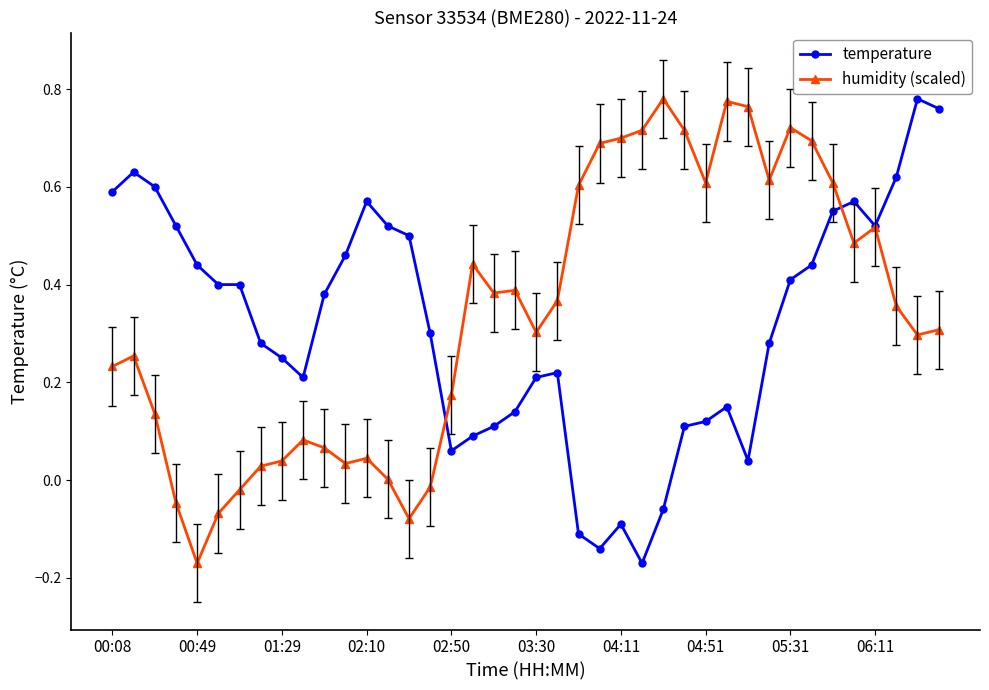

What is the difference between the second highest and minimum values in the humidity (scaled) series?

0.9